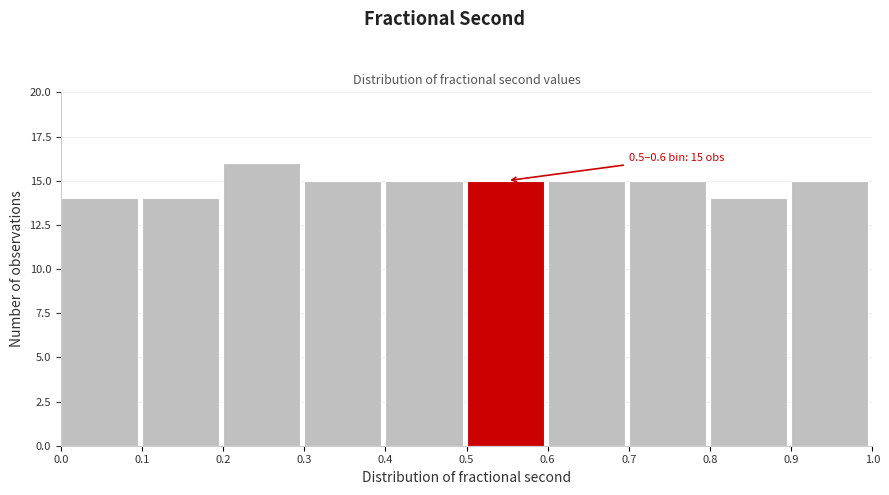

Which range on the x-axis has the tallest bar?

0.2 to 0.3